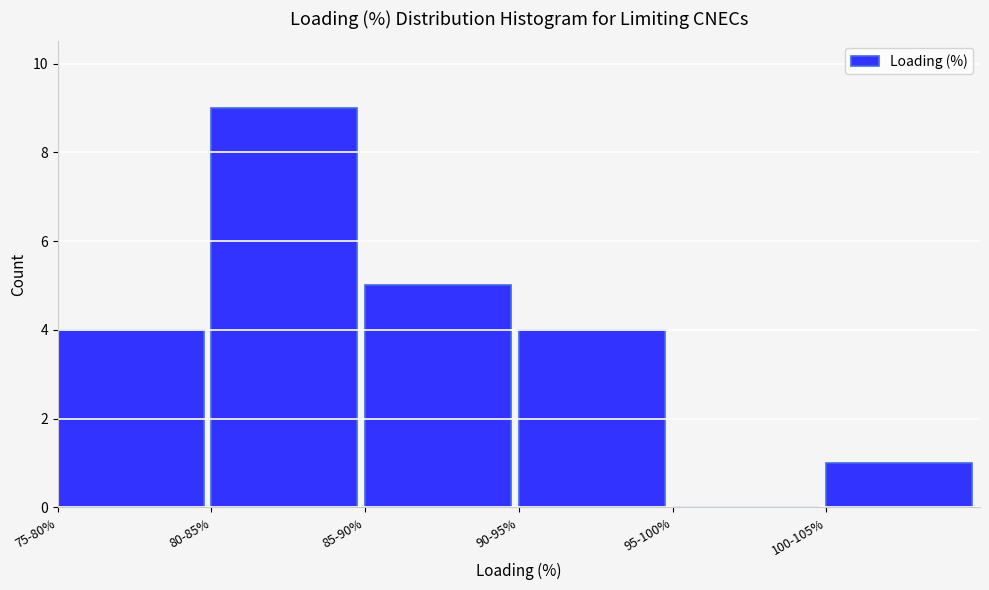

Reading left to right, extract all data points from this chart.

75-80%=4	80-85%=9	85-90%=5	90-95%=4	95-100%=0	100-105%=1